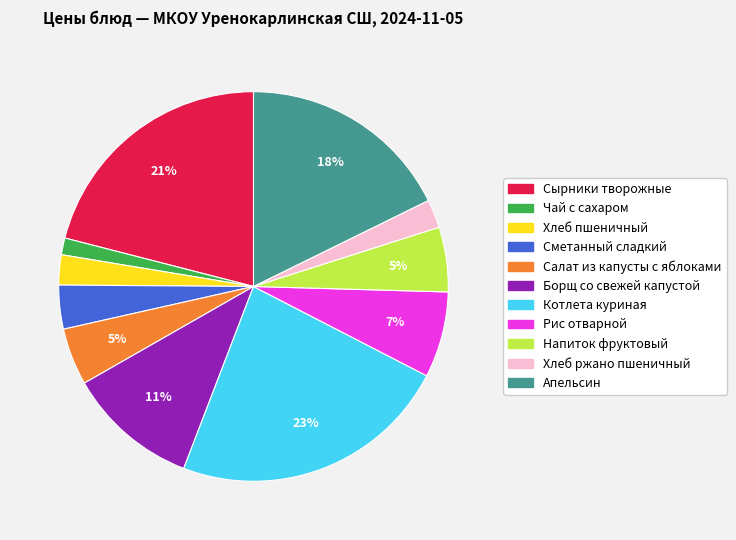

Count the number of slices in the pie.

11